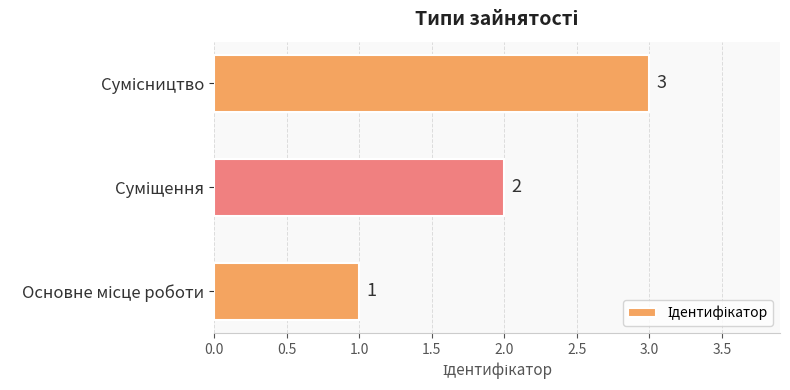

Count the values in the range 1 to 3.

3